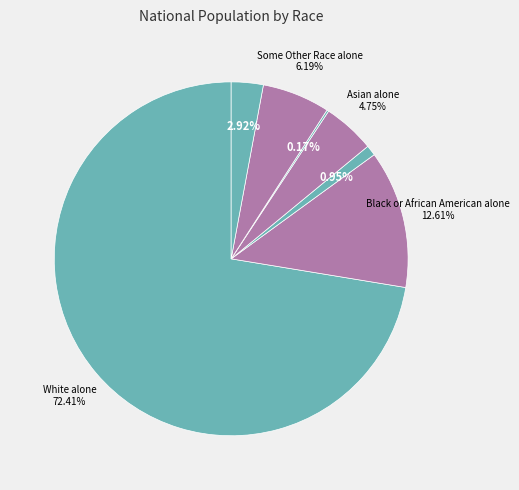

What is the smallest slice in the pie chart?

Native Hawaiian and Other Pacific